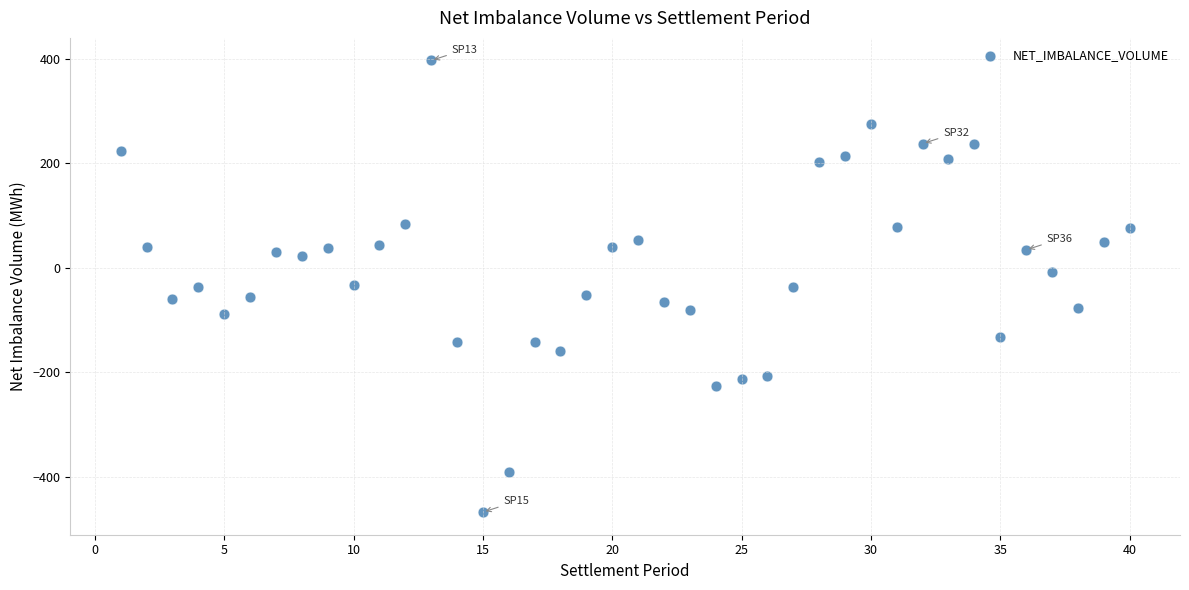

What is the range of Y values (max minus min)?

864.3